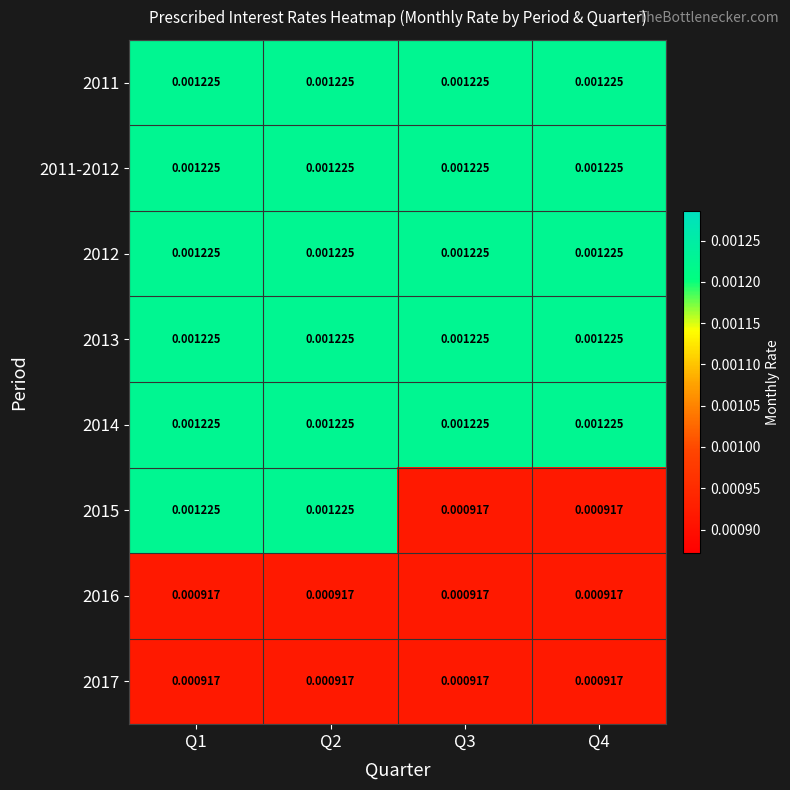

How many series are shown in this chart?

8